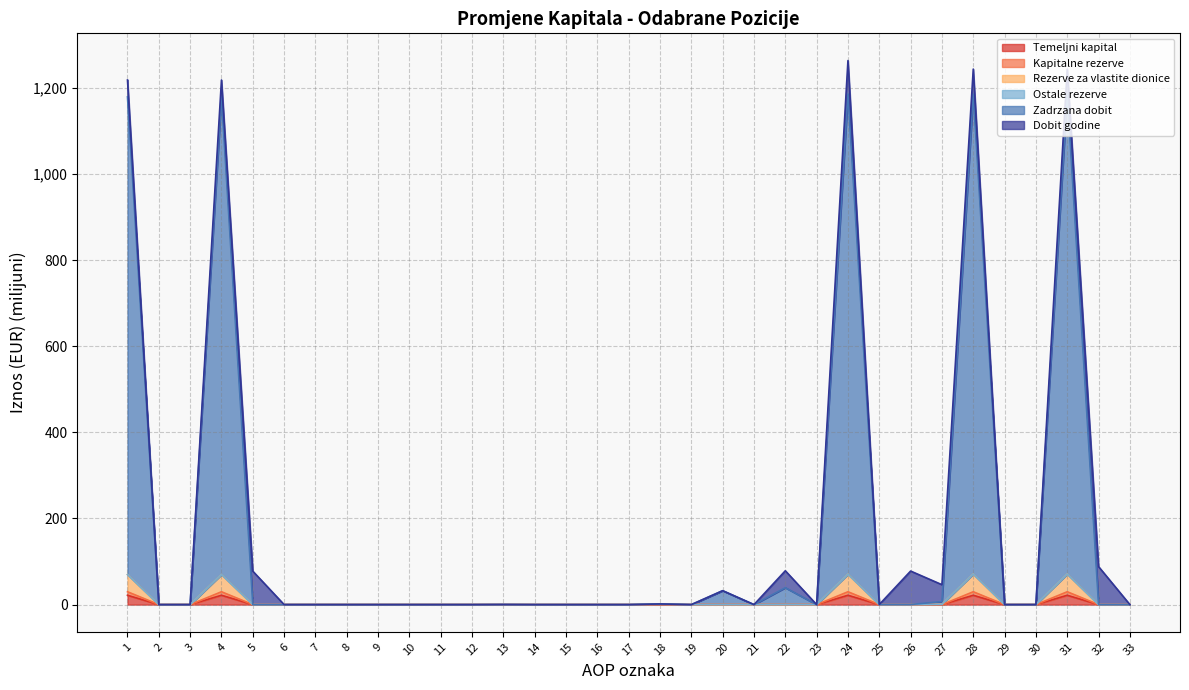

The Temeljni kapital series shows 0.0 at 18. True or false?

True